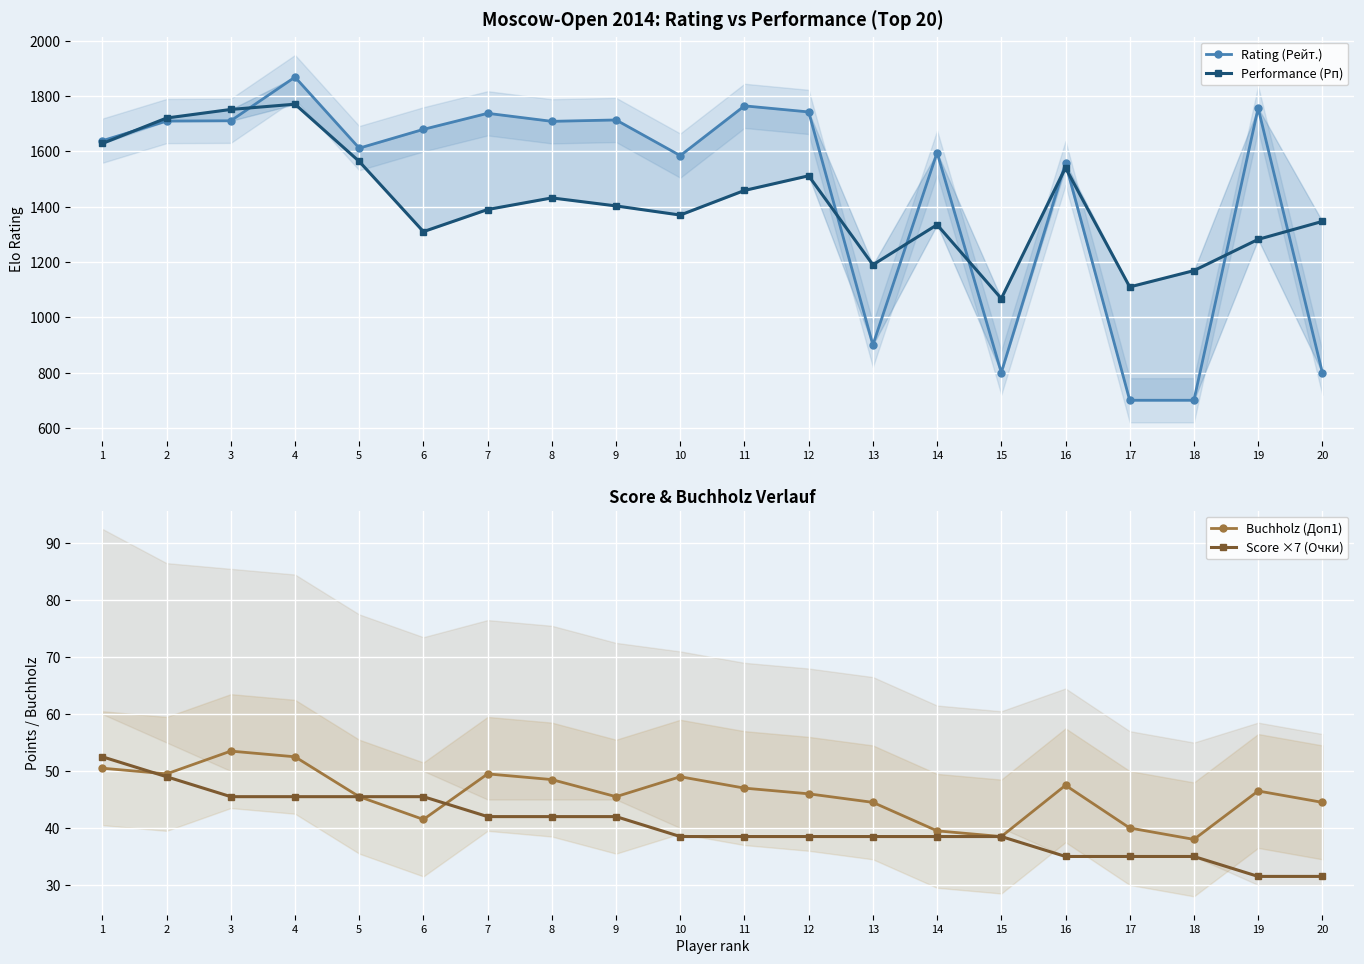

Is this an area chart (filled region under the line)?

No